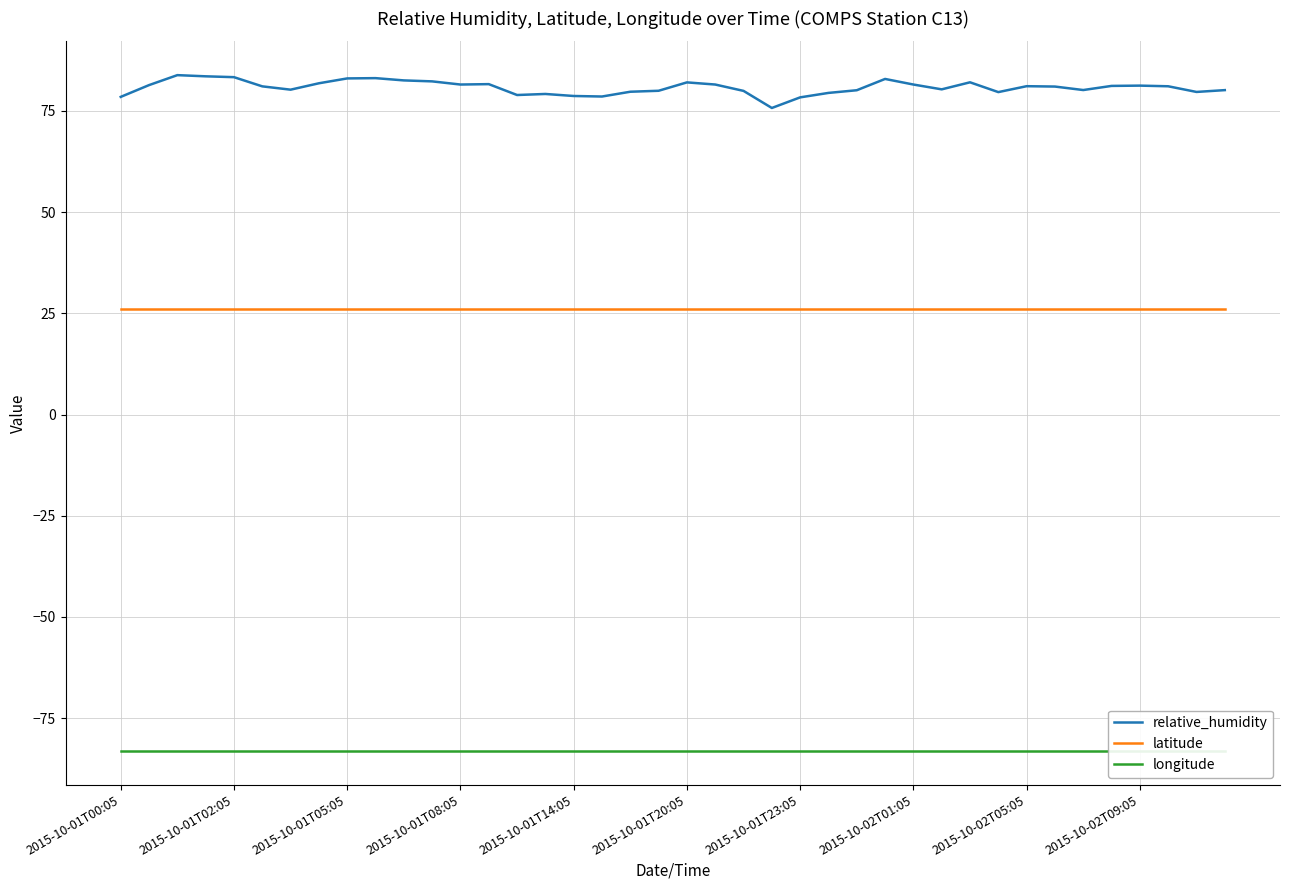

Reading left to right, transcribe all the data shown in this chart.

relative_humidity: 78.5	81.4	83.8	83.5	83.3	81.1	80.2	81.8	83.0	83.1	82.5	82.3	81.5	81.6	78.9	79.2	78.7	78.6	79.7	80.0	82.0	81.5	80.0	75.7	78.3	79.5	80.1	82.9	81.5	80.3	82.1	79.7	81.1	81.0	80.2	81.2	81.2	81.1	79.7	80.1
latitude: 26.1	26.1	26.1	26.1	26.1	26.1	26.1	26.1	26.1	26.1	26.1	26.1	26.1	26.1	26.1	26.1	26.1	26.1	26.1	26.1	26.1	26.1	26.1	26.1	26.1	26.1	26.1	26.1	26.1	26.1	26.1	26.1	26.1	26.1	26.1	26.1	26.1	26.1	26.1	26.1
longitude: -83.1	-83.1	-83.1	-83.1	-83.1	-83.1	-83.1	-83.1	-83.1	-83.1	-83.1	-83.1	-83.1	-83.1	-83.1	-83.1	-83.1	-83.1	-83.1	-83.1	-83.1	-83.1	-83.1	-83.1	-83.1	-83.1	-83.1	-83.1	-83.1	-83.1	-83.1	-83.1	-83.1	-83.1	-83.1	-83.1	-83.1	-83.1	-83.1	-83.1